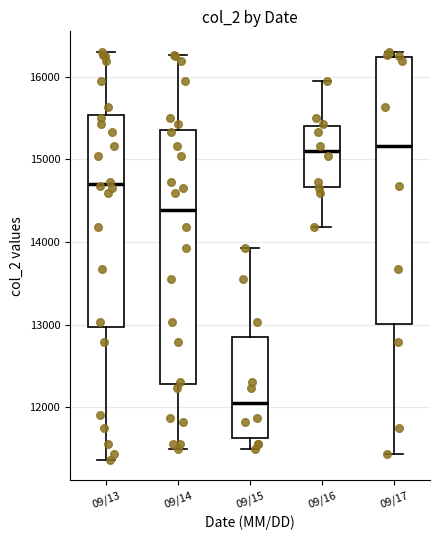

Comparing the boxes themselves (not the whiskers), which one is the tallest?

09/17